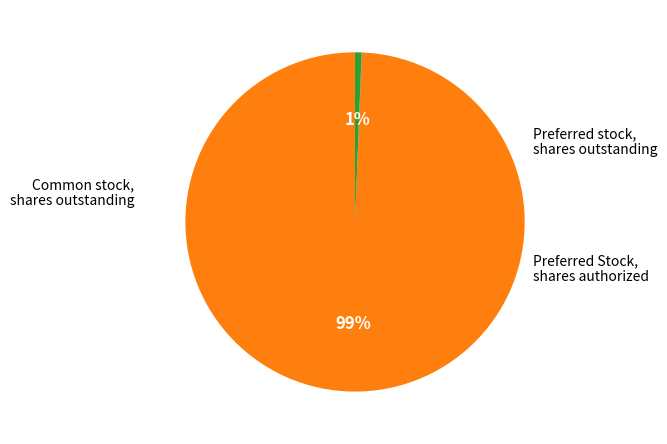

Which category has the biggest portion of the pie?

Common stock, shares outstanding